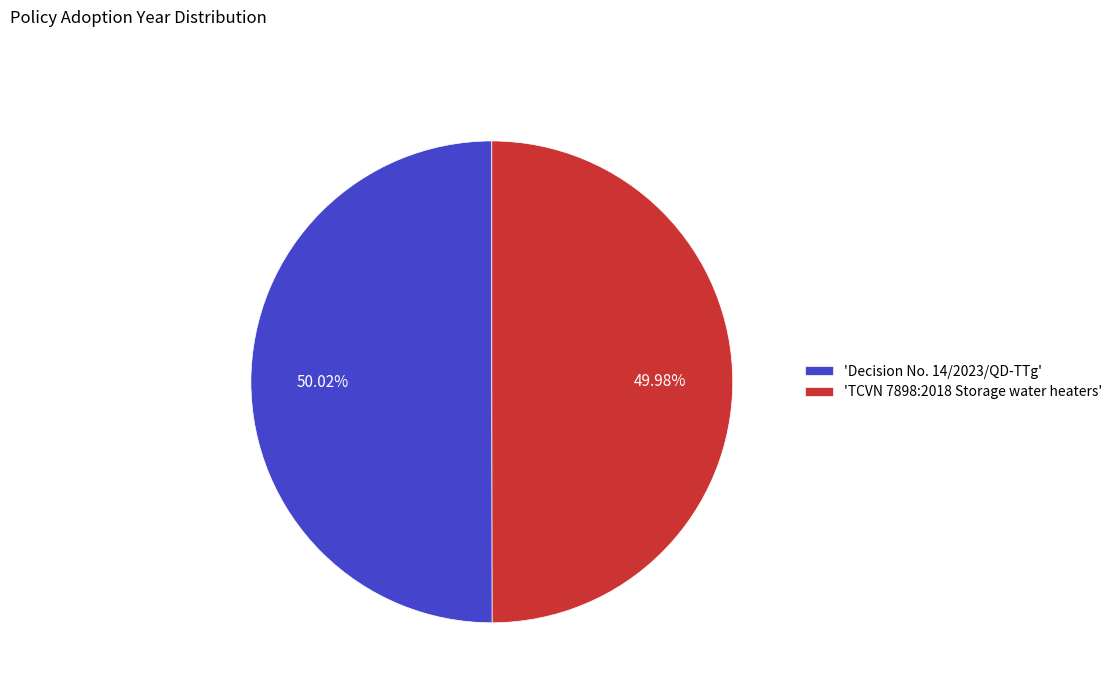

Do 'Decision No. 14/2023/QD-TTg' and 'TCVN 7898:2018 Storage water heaters' together represent more than half of the pie?

Yes